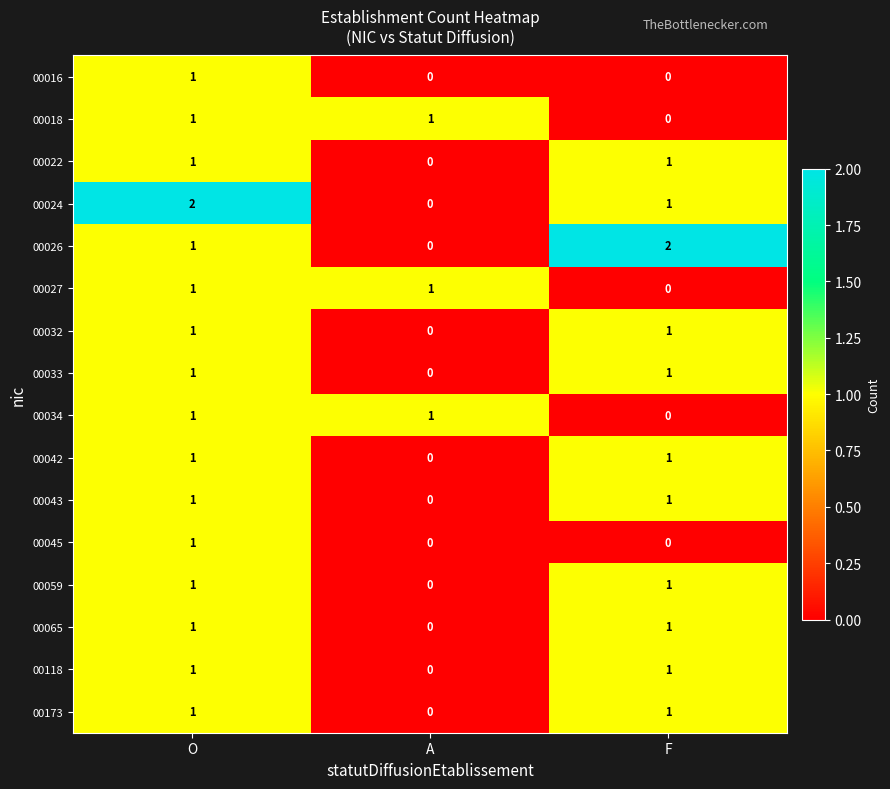

How many series are shown in this chart?

16